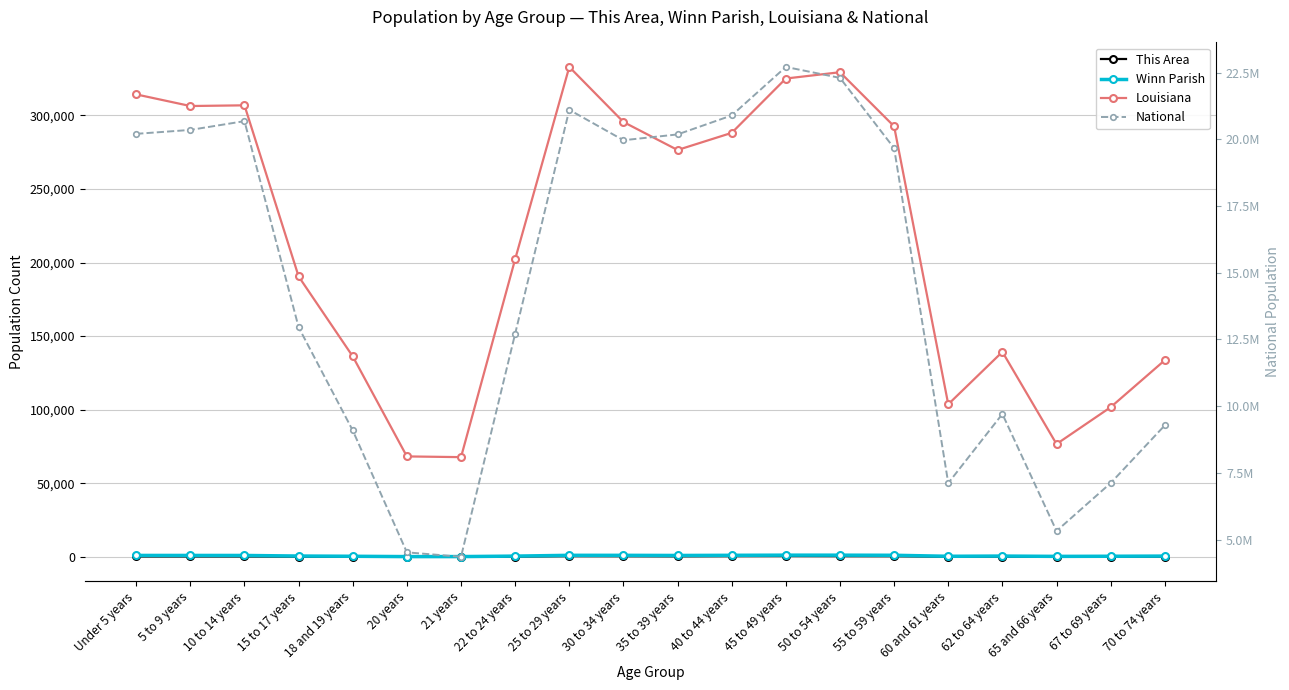

What is the maximum value for National?

22708591